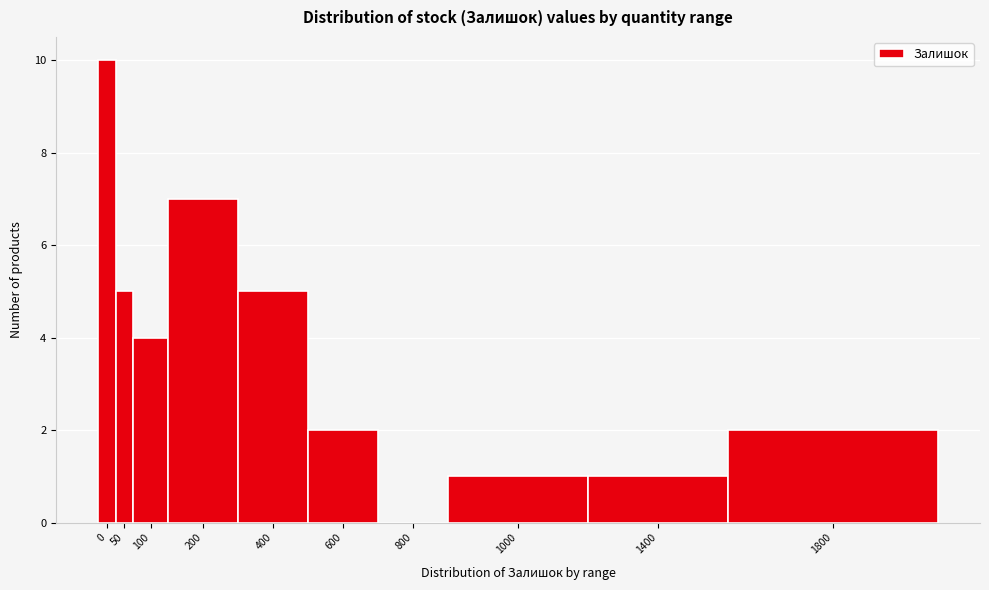

Reading left to right, what are all the values shown in this chart?

0=10	50=5	100=4	200=7	400=5	600=2	800=0	1000=1	1400=1	1800=2